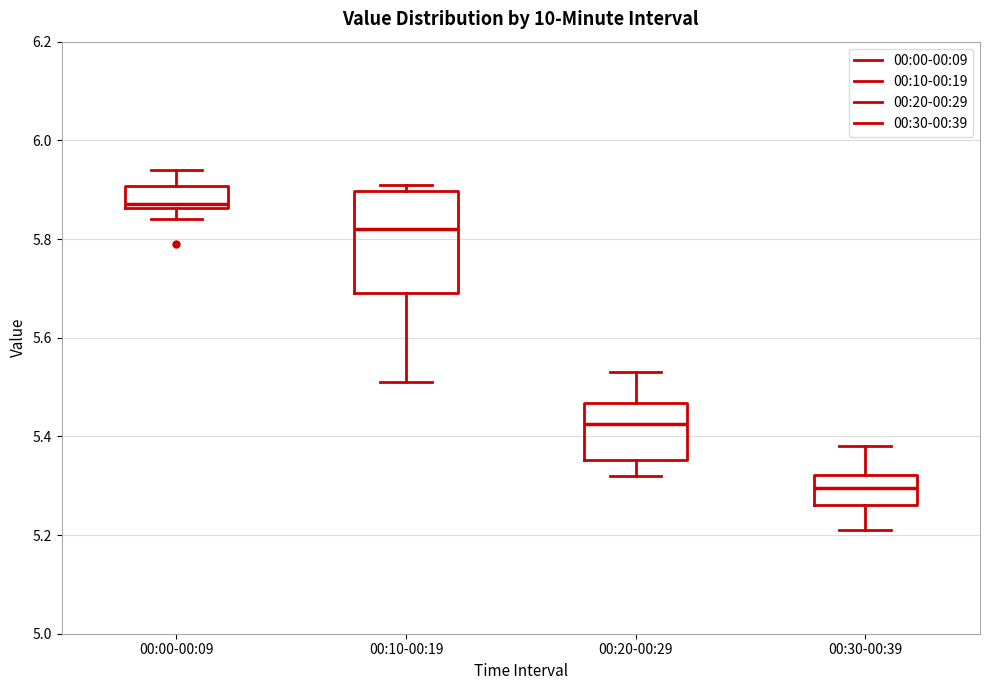

Reading left to right, transcribe this box plot: for each box, give where its median line is, the range the box spans, and where its two whiskers end, as read against the y-axis. The values are not printed on the chart, so give them approximately, as read against the axis.

00:00-00:09: median 5.88, box 5.86 to 5.90, whiskers 5.84 to 5.94
00:10-00:19: median 5.82, box 5.70 to 5.90, whiskers 5.52 to 5.92
00:20-00:29: median 5.42, box 5.36 to 5.46, whiskers 5.32 to 5.54
00:30-00:39: median 5.30, box 5.26 to 5.32, whiskers 5.22 to 5.38